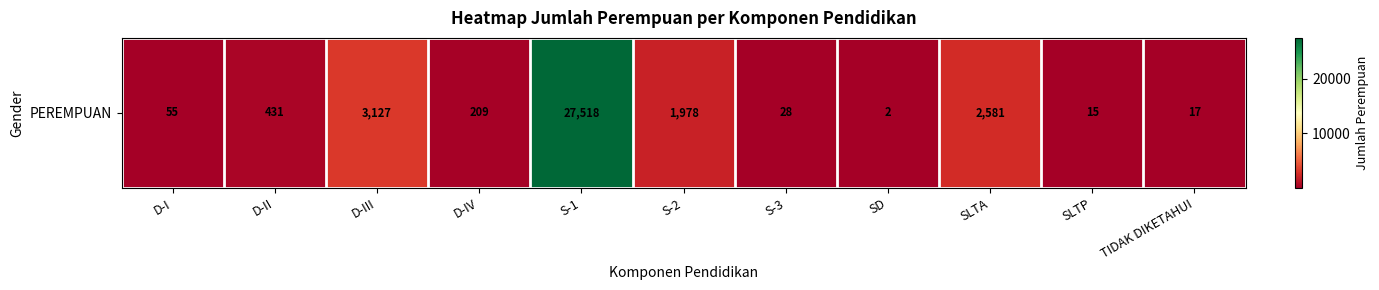

The value at SD is 1. True or false?

False